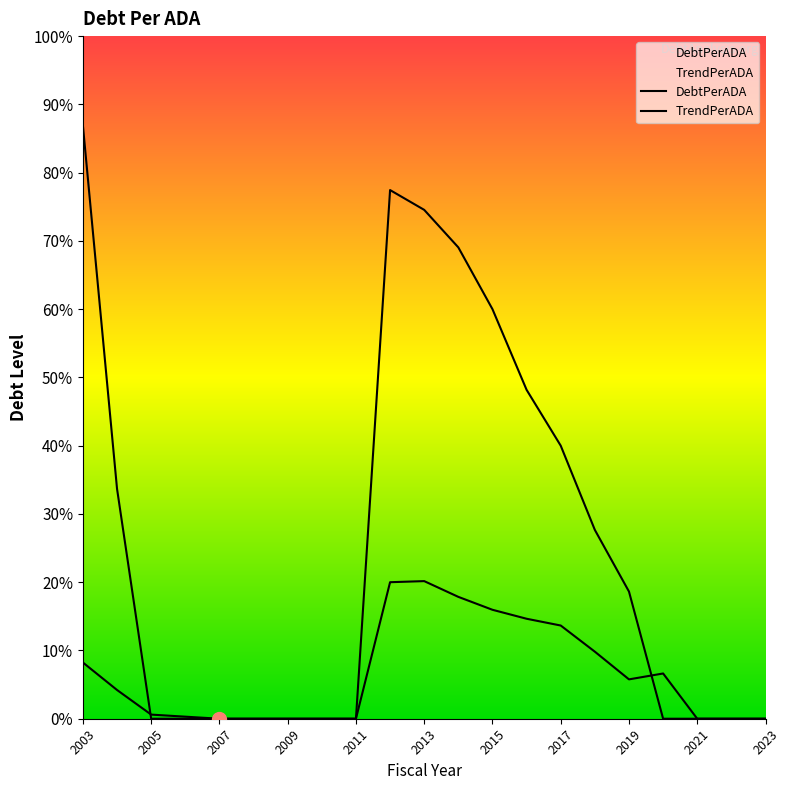

Which category has the lowest value across all series?

2005